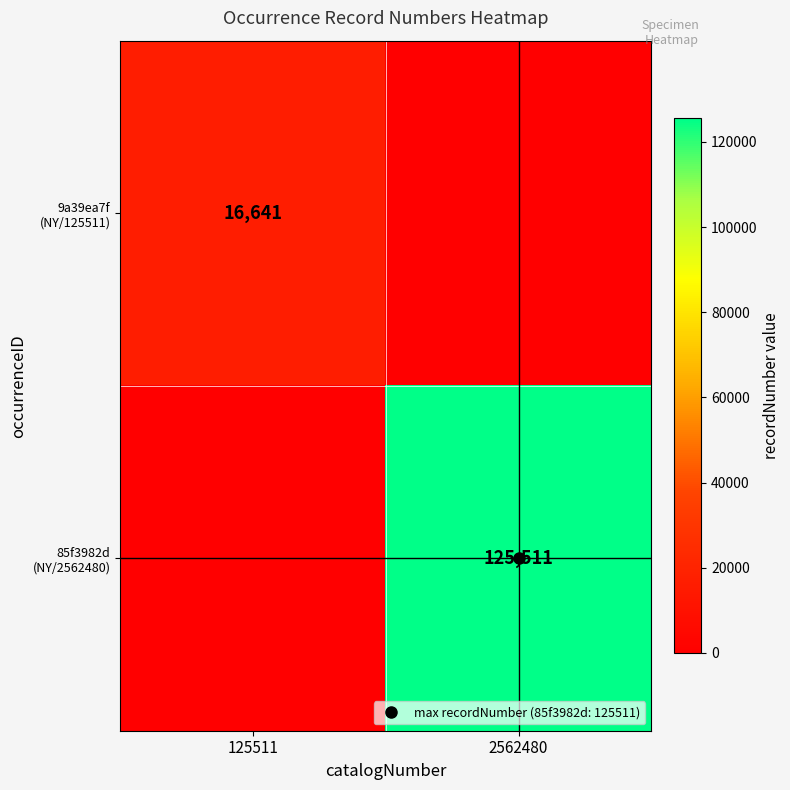

How many values in the 85f3982d (NY/2562480) series are below 125511?

1